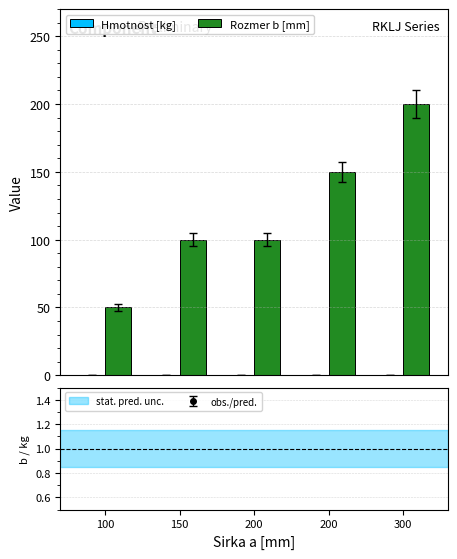

The value of Hmotnost [kg] at 200 is 0.1. True or false?

False